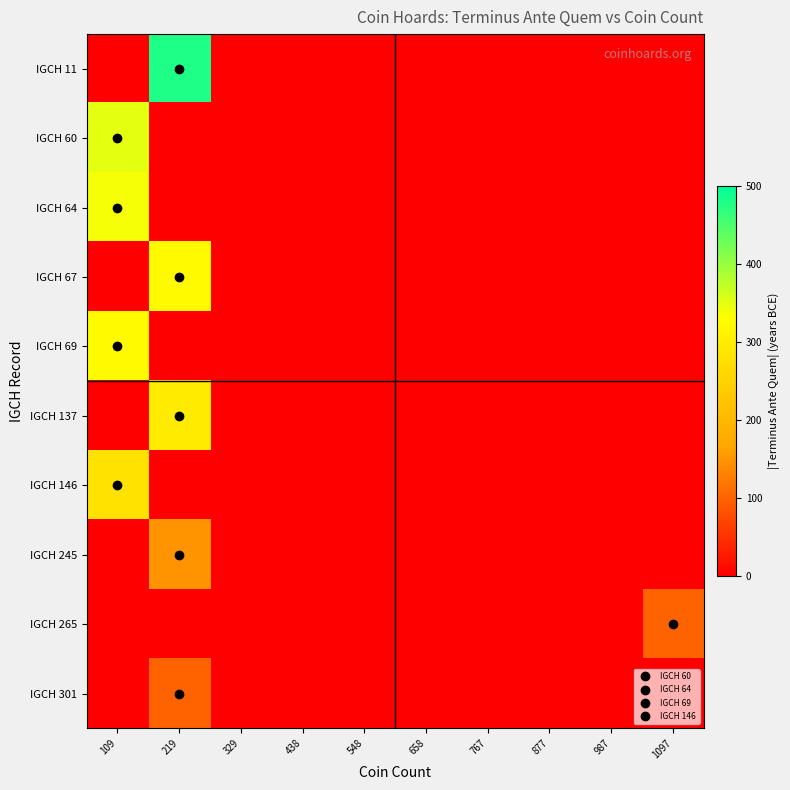

Reading left to right, list all the values displayed in this chart.

IGCH 11: 109=0	219=480	329=0	438=0	548=0	658=0	767=0	877=0	987=0	1097=0
IGCH 60: 109=350	219=0	329=0	438=0	548=0	658=0	767=0	877=0	987=0	1097=0
IGCH 64: 109=338	219=0	329=0	438=0	548=0	658=0	767=0	877=0	987=0	1097=0
IGCH 67: 109=0	219=325	329=0	438=0	548=0	658=0	767=0	877=0	987=0	1097=0
IGCH 69: 109=325	219=0	329=0	438=0	548=0	658=0	767=0	877=0	987=0	1097=0
IGCH 137: 109=0	219=295	329=0	438=0	548=0	658=0	767=0	877=0	987=0	1097=0
IGCH 146: 109=280	219=0	329=0	438=0	548=0	658=0	767=0	877=0	987=0	1097=0
IGCH 245: 109=0	219=150	329=0	438=0	548=0	658=0	767=0	877=0	987=0	1097=0
IGCH 265: 109=0	219=0	329=0	438=0	548=0	658=0	767=0	877=0	987=0	1097=100
IGCH 301: 109=0	219=100	329=0	438=0	548=0	658=0	767=0	877=0	987=0	1097=0